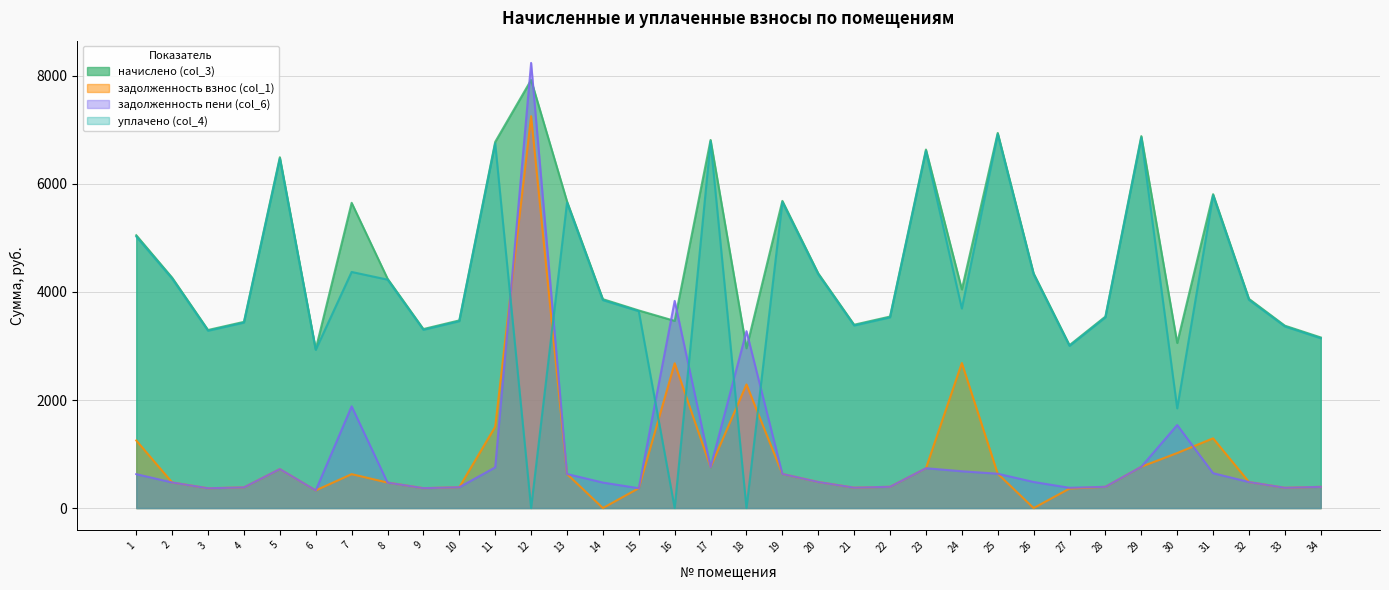

How many interior local valleys does the уплачено (col_4) series have?

10